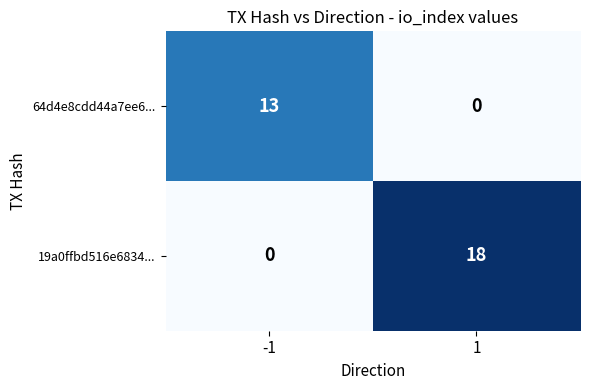

True or false: 64d4e8cdd44a7ee6... has a value of 17 at -1.

False